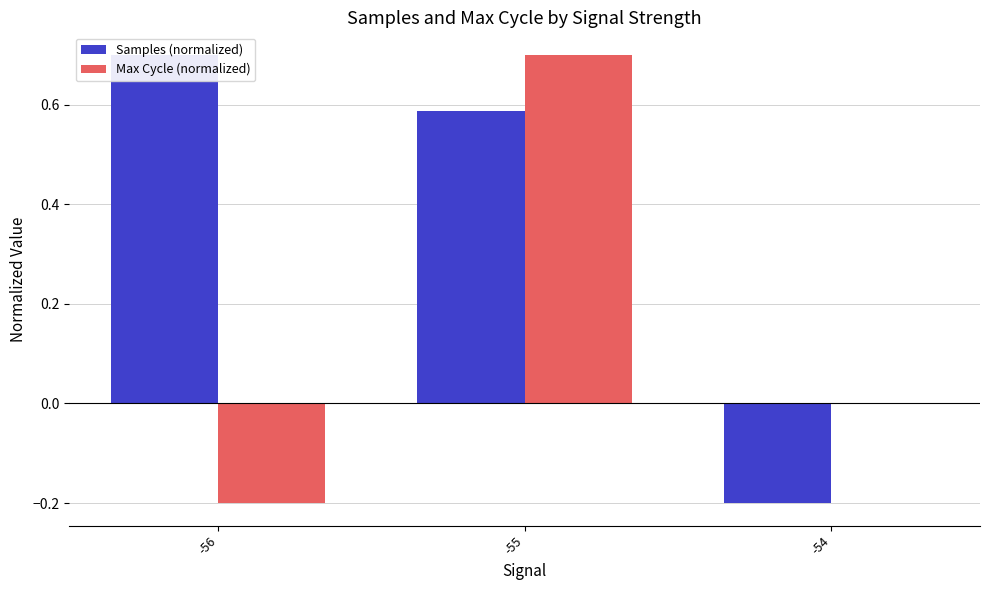

Rank the categories by Samples (normalized) value from lowest to highest.

-54, -55, -56